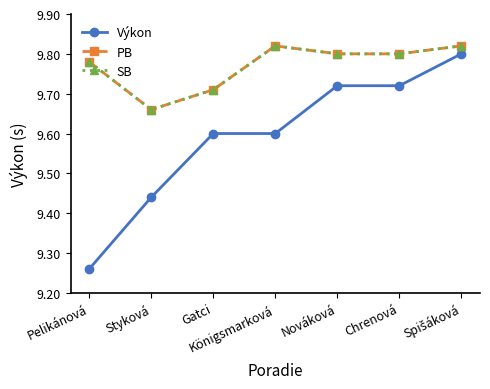

What is the sum of all PB values?

68.4